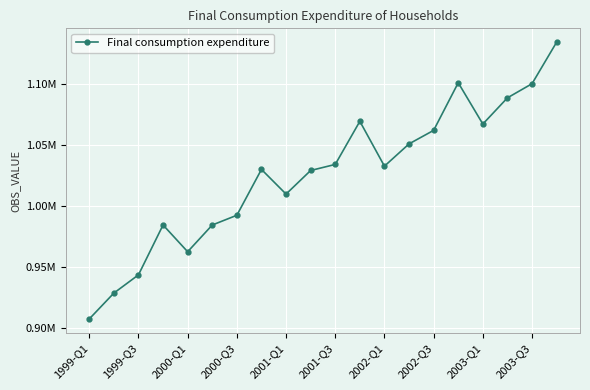

What is the difference between the maximum and second lowest values?

205326.0